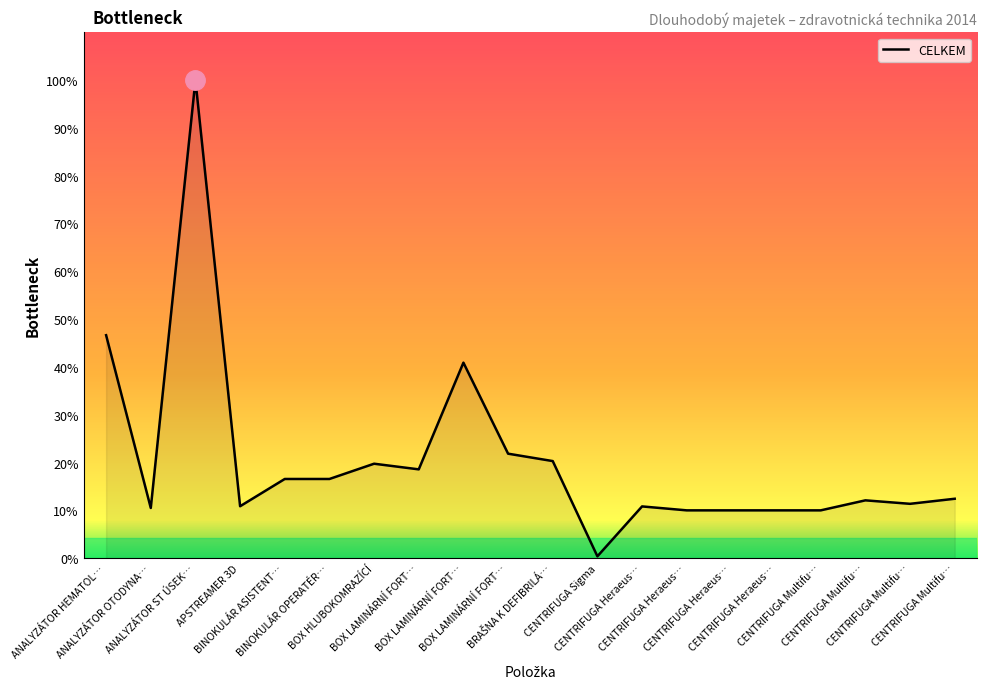

Rank the categories by value from lowest to highest.

CENTRIFUGA Sigma, CENTRIFUGA Heraeus…, CENTRIFUGA Heraeus…, CENTRIFUGA Heraeus…, CENTRIFUGA Multifu…, ANALYZÁTOR OTODYNA…, CENTRIFUGA Heraeus…, APSTREAMER 3D, CENTRIFUGA Multifu…, CENTRIFUGA Multifu…, CENTRIFUGA Multifu…, BINOKULÁR ASISTENT…, BINOKULÁR OPERATÉR…, BOX LAMINÁRNÍ FORT…, BOX HLUBOKOMRAZÍCÍ, BRAŠNA K DEFIBRILÁ…, BOX LAMINÁRNÍ FORT…, BOX LAMINÁRNÍ FORT…, ANALYZÁTOR HEMATOL…, ANALYZÁTOR ST ÚSEK…